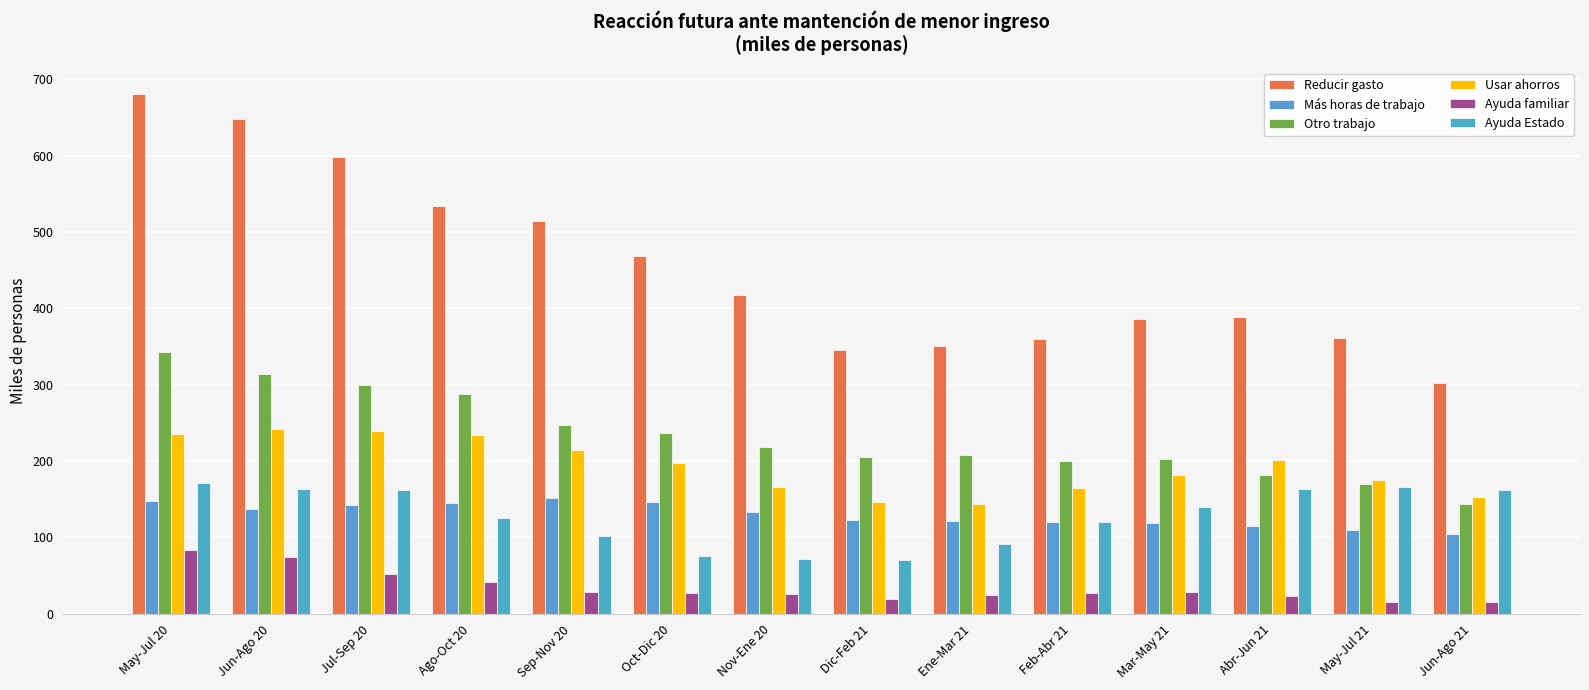

At how many categories does at least one series exceed 88?

14